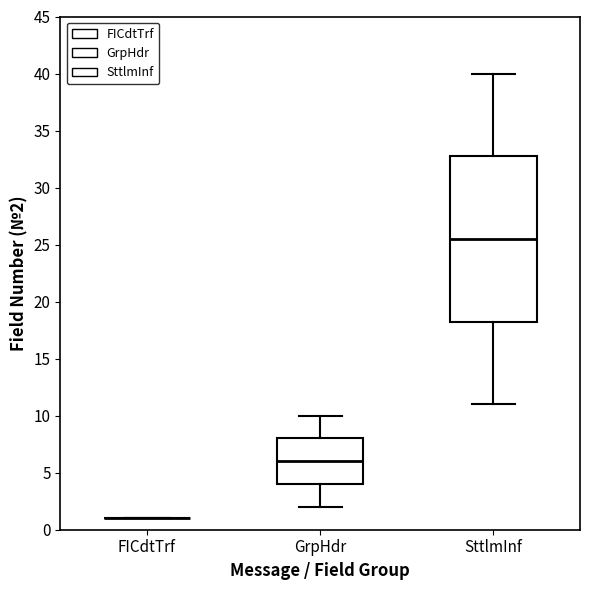

Which box is the tallest, from its lower edge to its upper edge?

SttlmInf